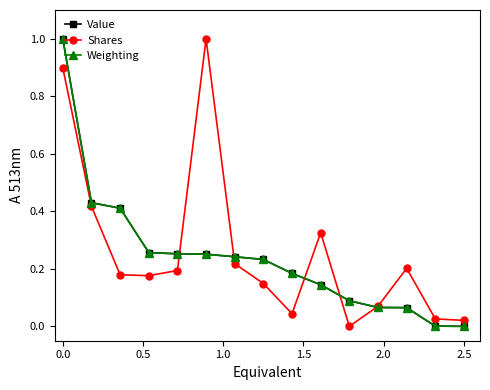

What is the maximum value shown in the chart?

1.0